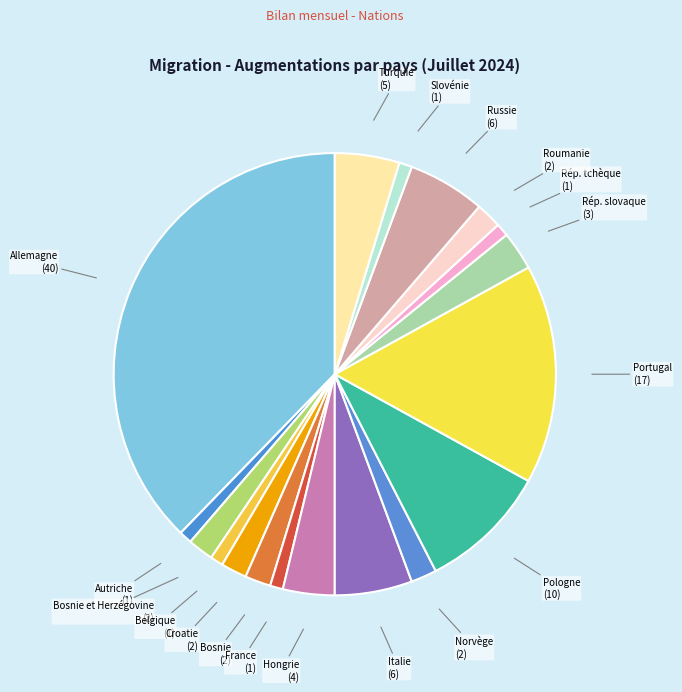

Combined, do Pologne and Belgique account for over 50%?

No